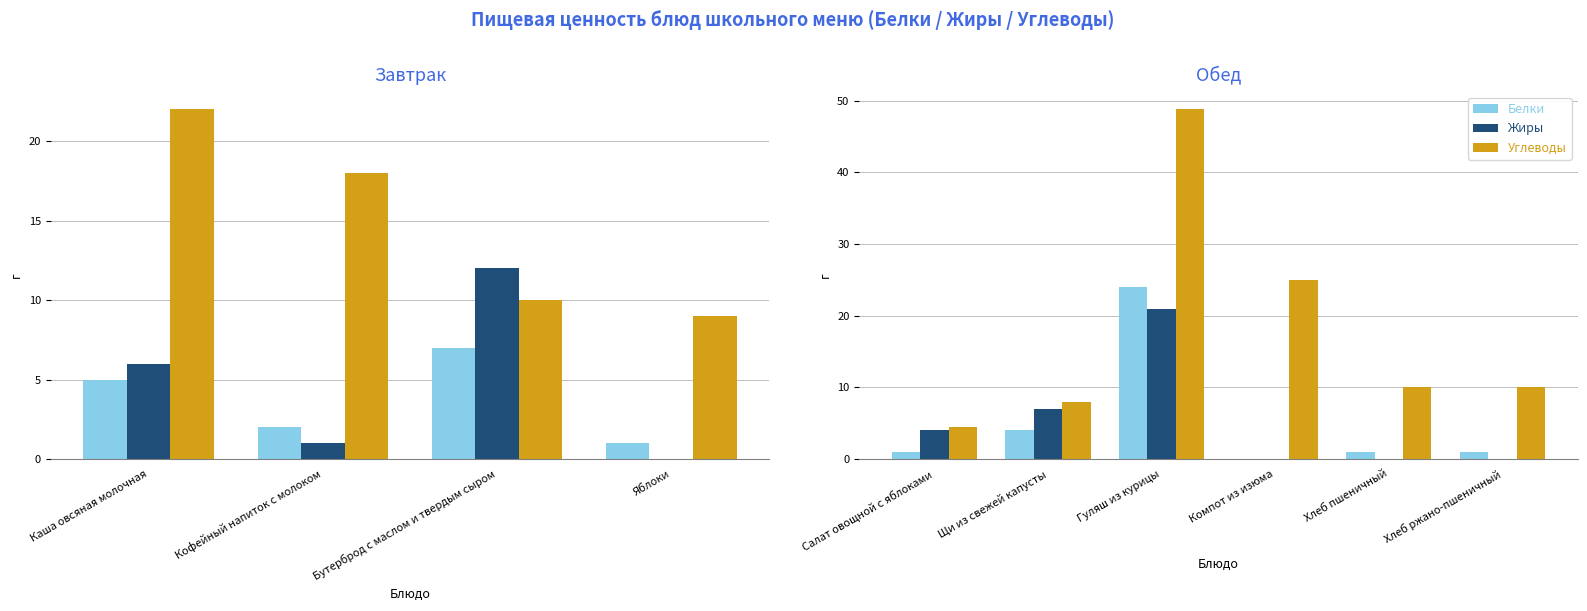

What is the difference between the Белки values at Хлеб ржано-пшеничный and Щи из свежей капусты?

3.0